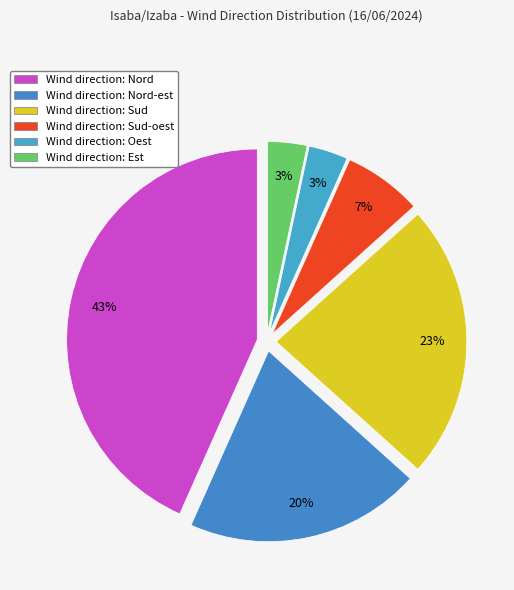

How many segments does this pie chart have?

6